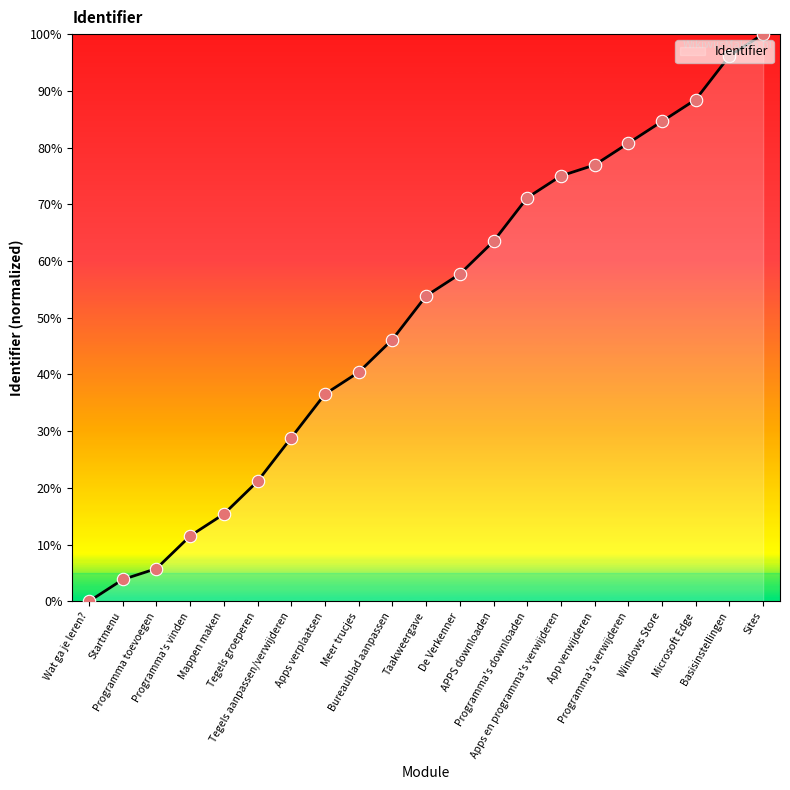

Which has a higher value, APPS downloaden or Tegels groeperen?

APPS downloaden